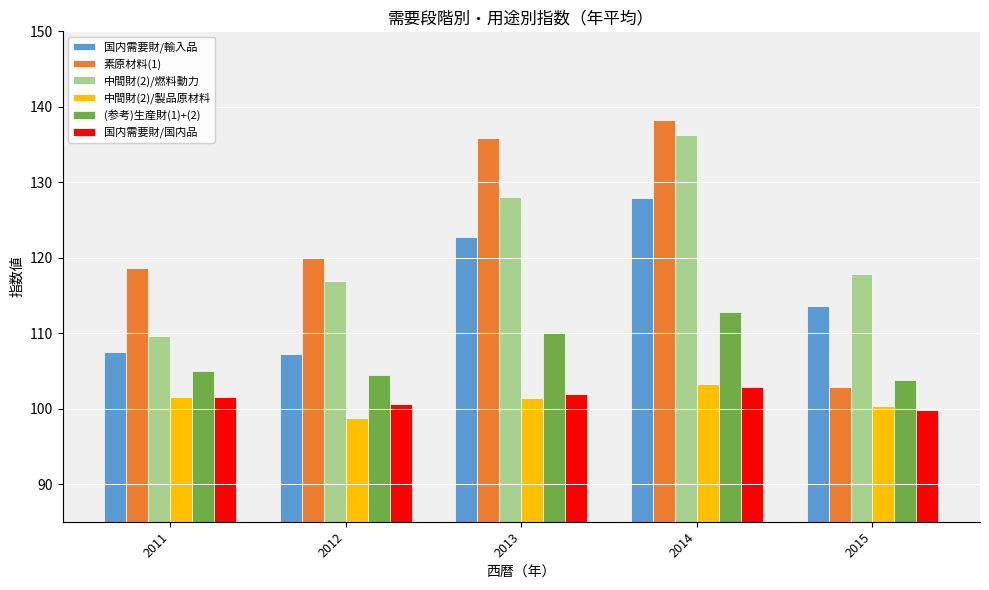

What is the average value of the 国内需要財/輸入品 series?

115.8